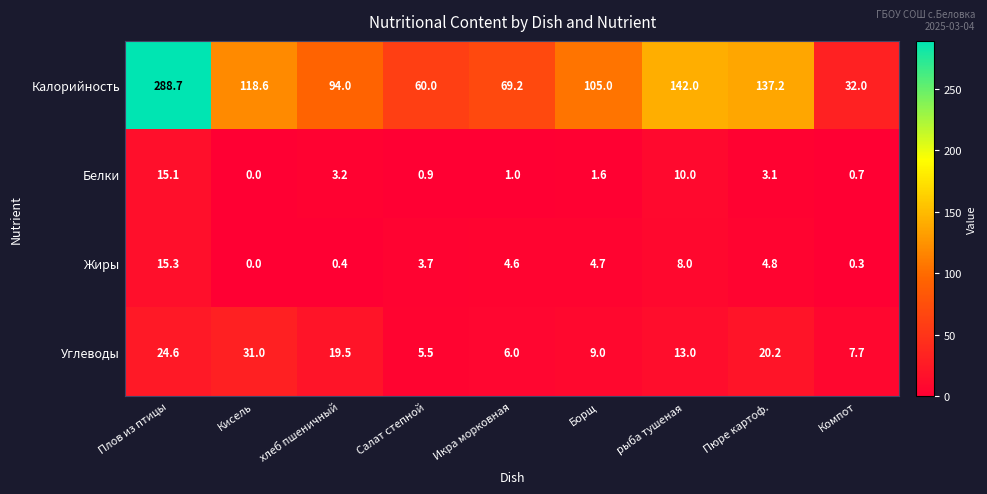

What is the total value across all series at Компот?

40.7